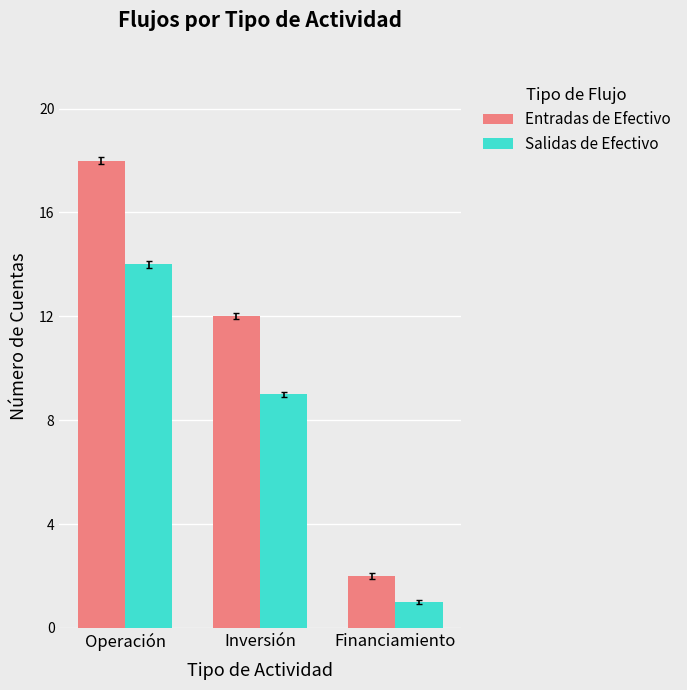

What is the difference between the highest and lowest values at Operación?

4